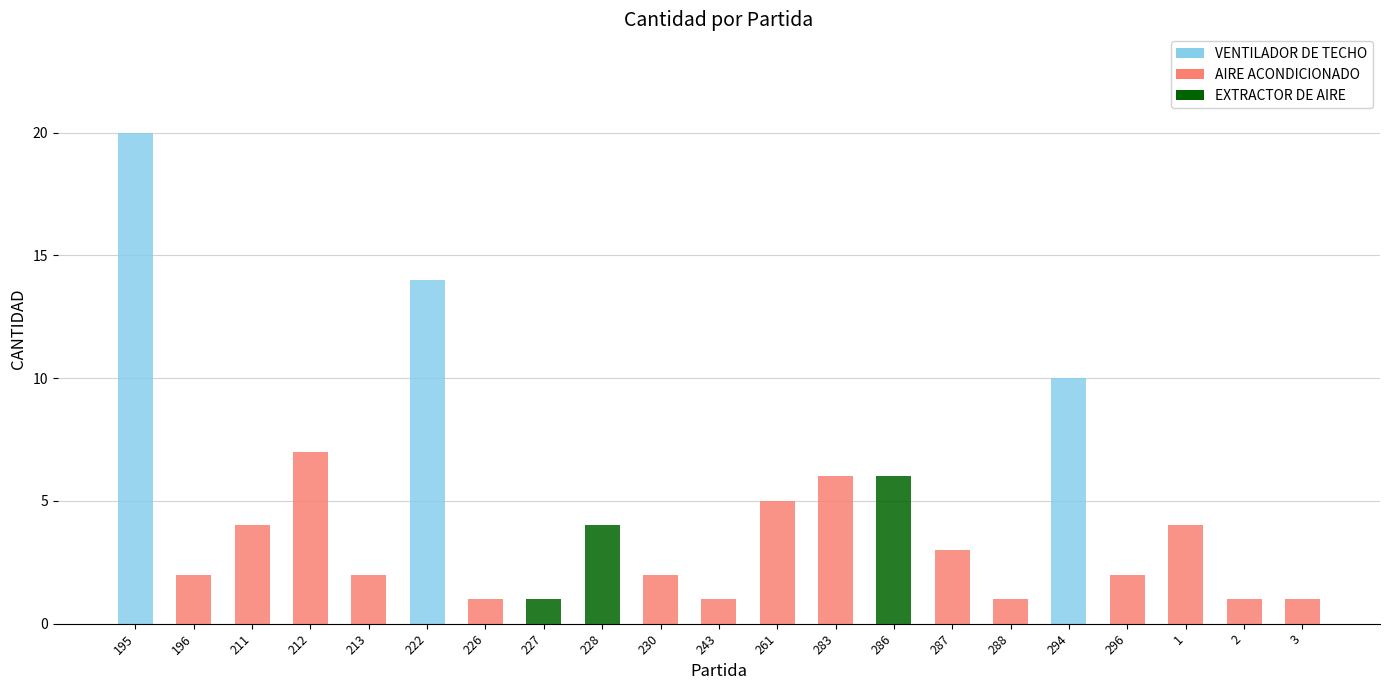

Are the bars grouped side by side (vs. stacked)?

No